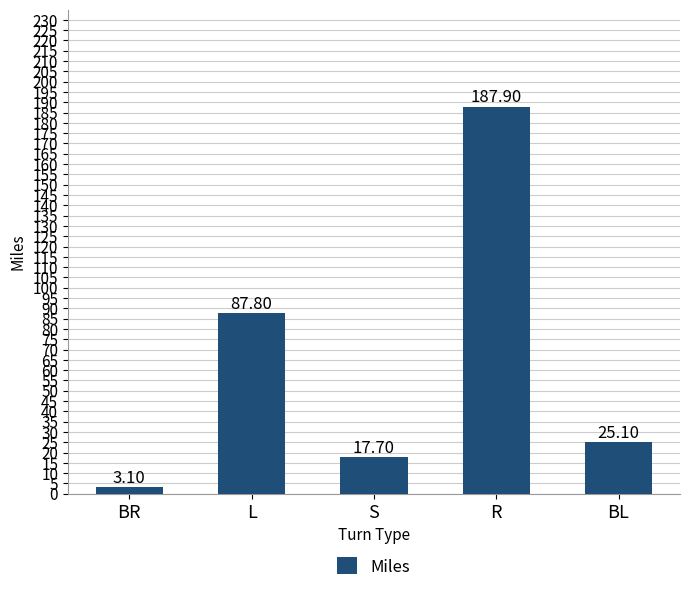

What is the maximum value shown in the chart?

187.9